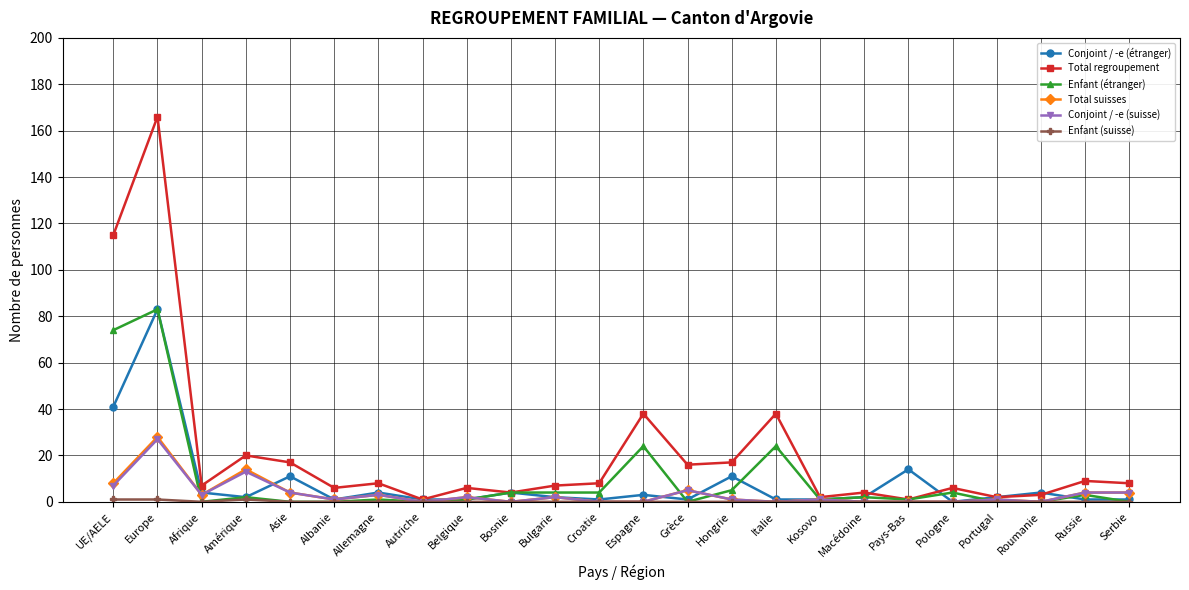

What is the label of the 2nd point from the left?

Europe